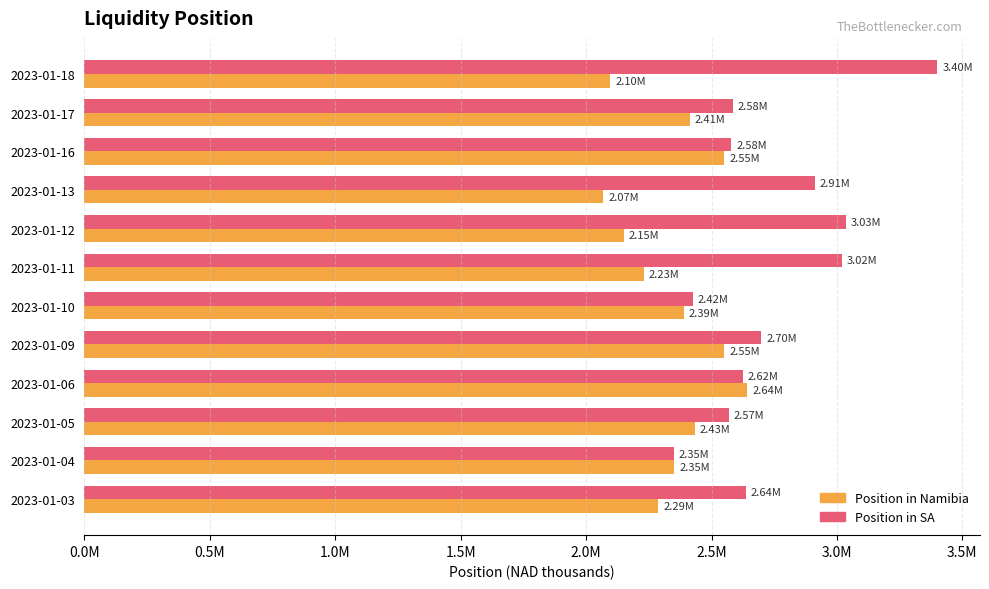

What are all the series names shown in the legend?

Position in Namibia, Position in SA